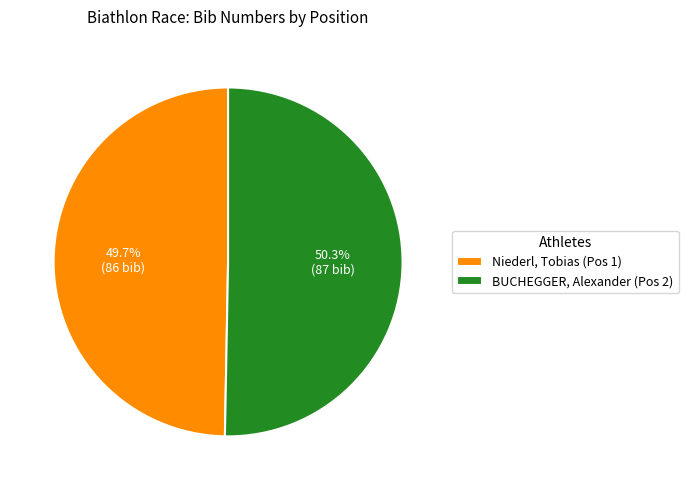

Between Niederl, Tobias (Pos 1) and BUCHEGGER, Alexander (Pos 2), which is larger?

BUCHEGGER, Alexander (Pos 2)